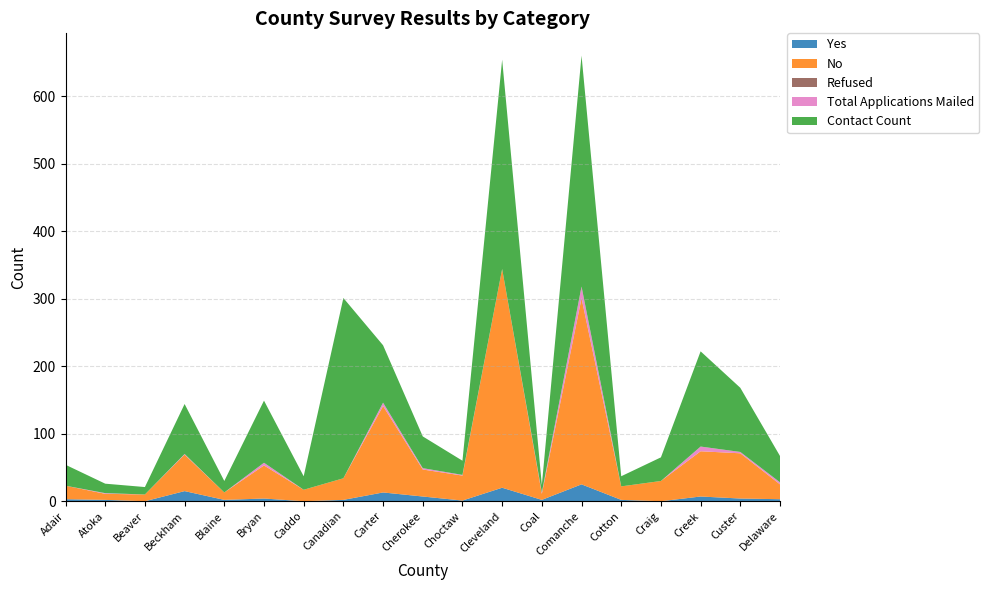

Reading left to right, transcribe all the data shown in this chart.

Yes: 3	2	0	15	2	4	0	2	13	7	1	20	2	25	2	0	7	4	3
No: 20	9	10	54	11	49	17	32	128	40	37	324	9	275	20	30	67	67	22
Refused: 0	0	0	0	0	0	0	0	0	0	0	0	0	1	0	0	0	0	0
Total Applications Mailed: 0	1	0	1	0	4	0	0	5	2	1	0	2	17	0	0	7	2	3
Contact Count: 31	14	11	74	17	92	20	267	85	47	21	310	11	342	15	35	141	95	39